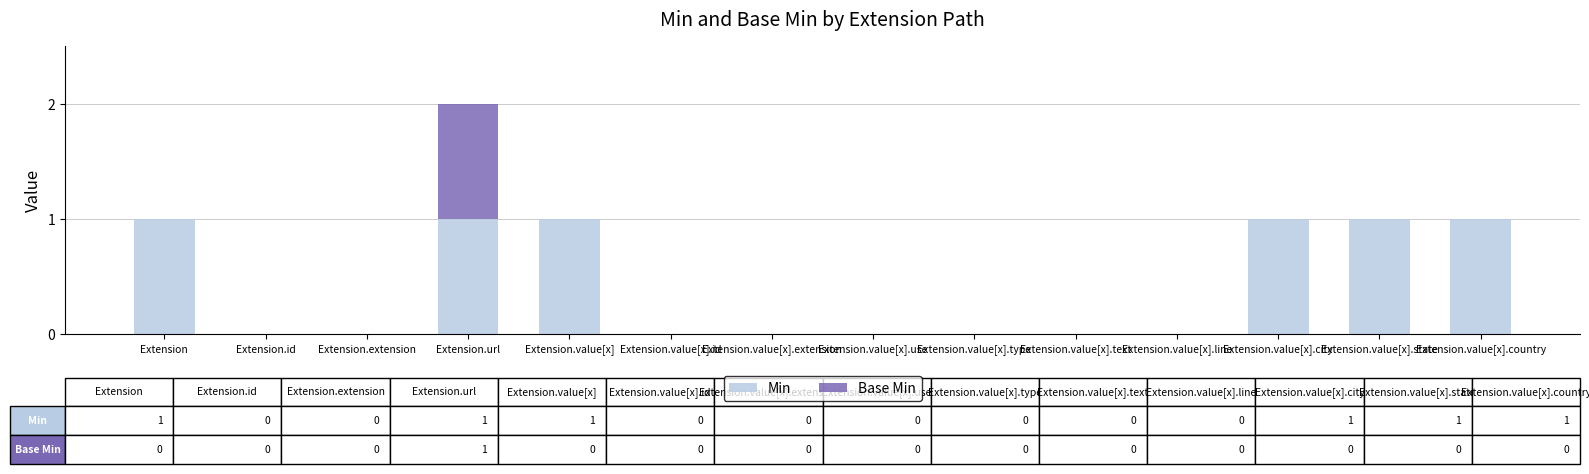

What are all the series names shown in the legend?

Min, Base Min